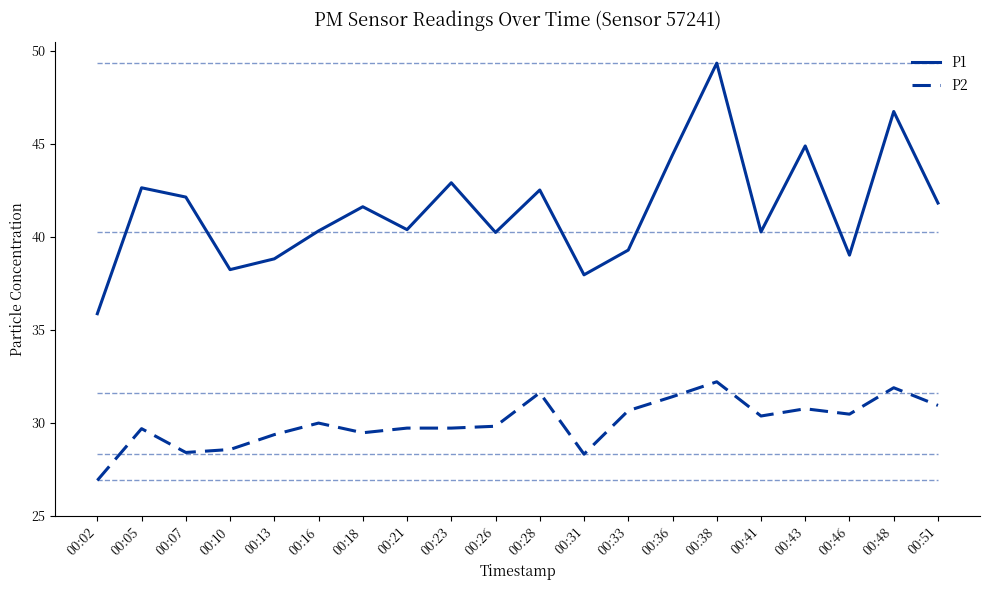

True or false: P2 has more than 2 points higher than both neighbors.

True